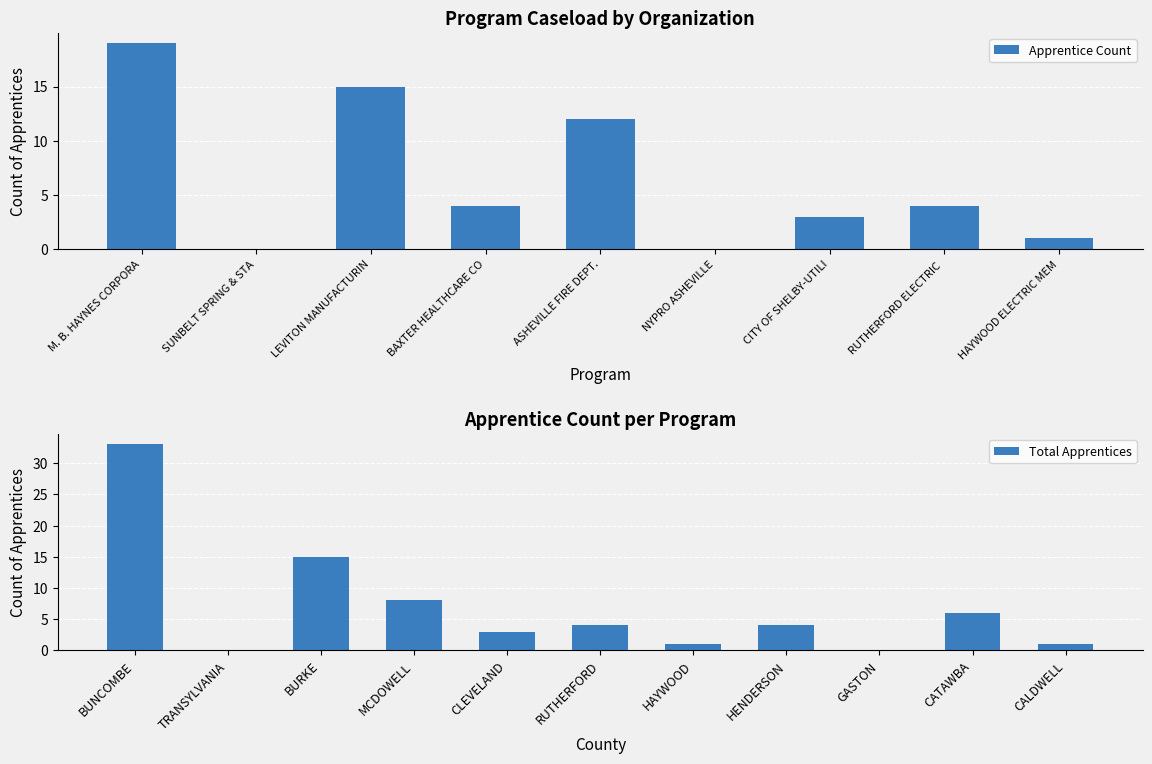

The value of Apprentice Count at SUNBELT SPRING & STA is 7. True or false?

False